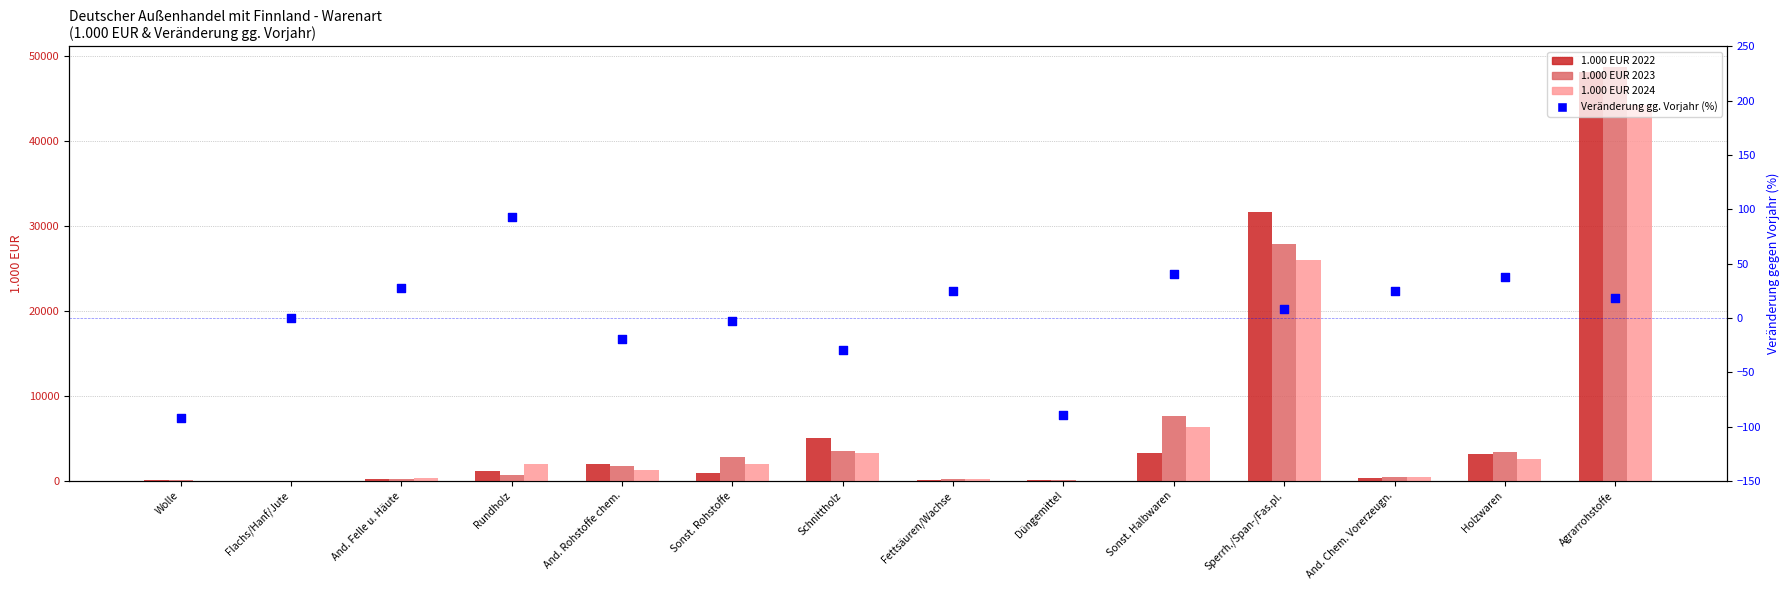

What are all the series names shown in the legend?

1.000 EUR 2022, 1.000 EUR 2023, 1.000 EUR 2024, Veränderung gegen Vorjahr (%)